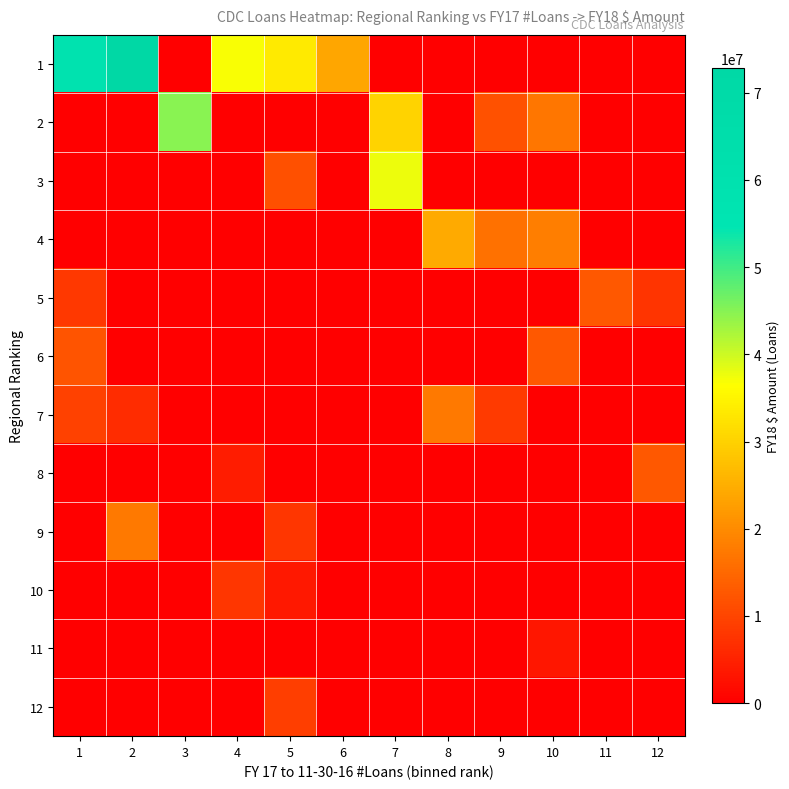

Which label corresponds to the smallest value in the chart?

3